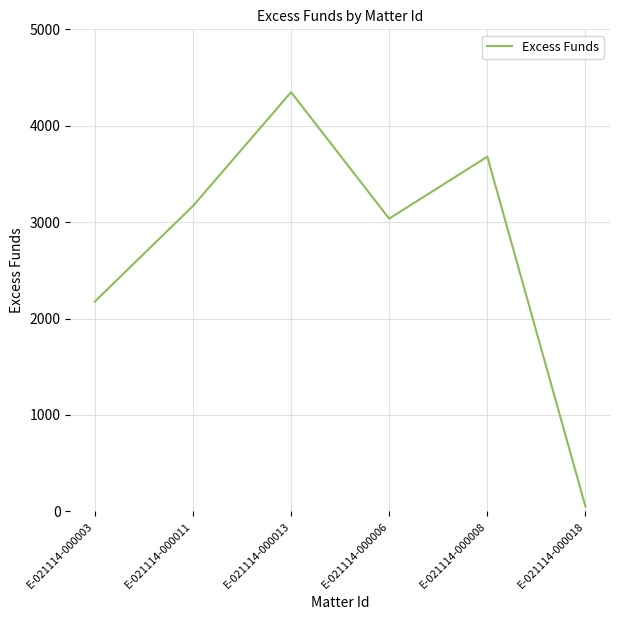

What is the average value?

2742.8